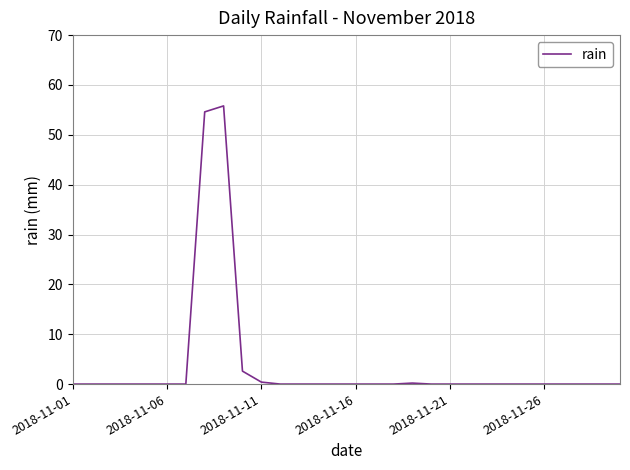

What is the greatest value displayed?

55.8